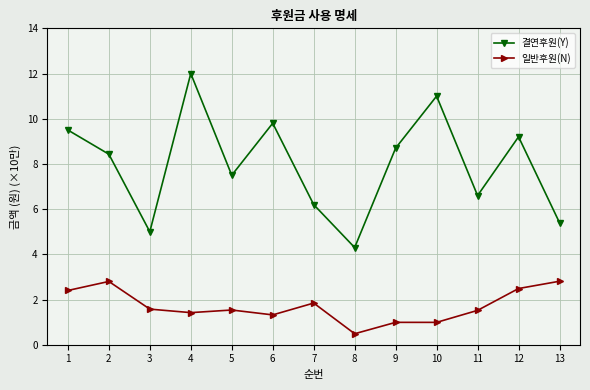

List the series in order of their peak value, lowest first.

일반후원(N), 결연후원(Y)